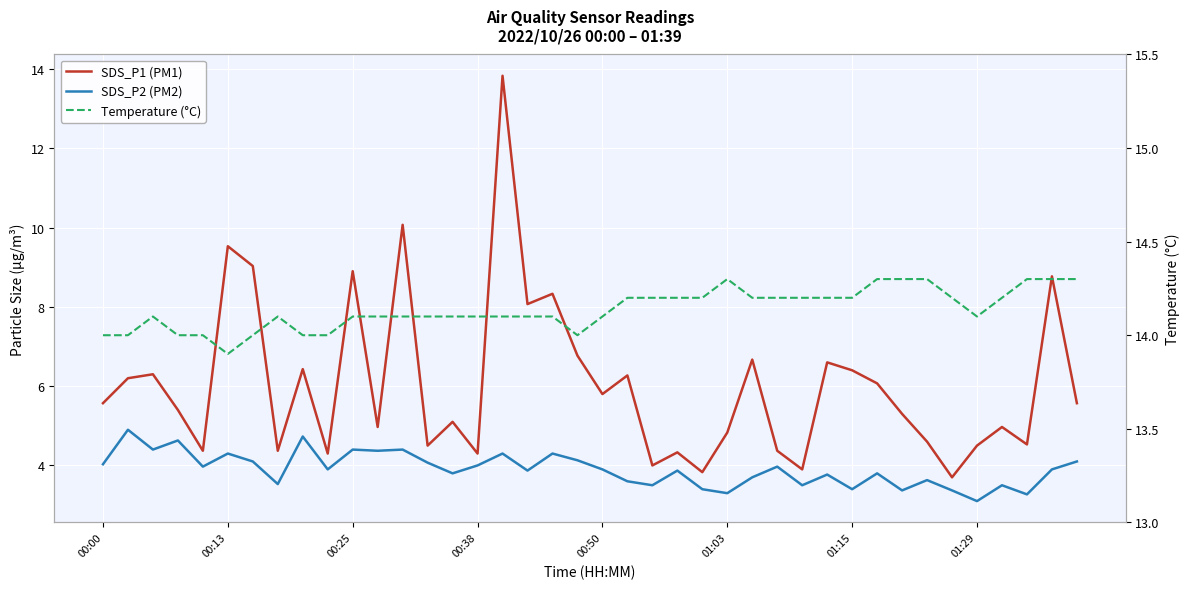

What is the average value of the SDS_P2 (PM2) series?

3.9